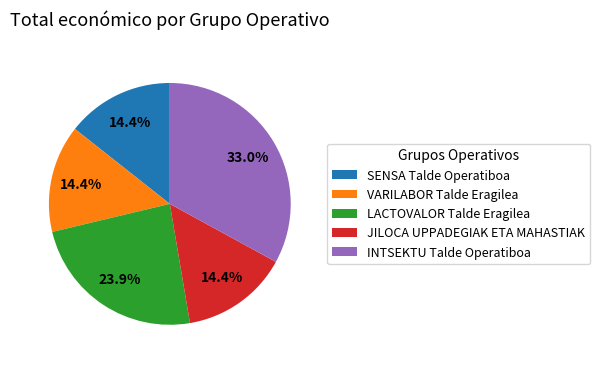

To the nearest percent, what is the combined percentage of INTSEKTU Talde Operatiboa and SENSA Talde Operatiboa?

47%